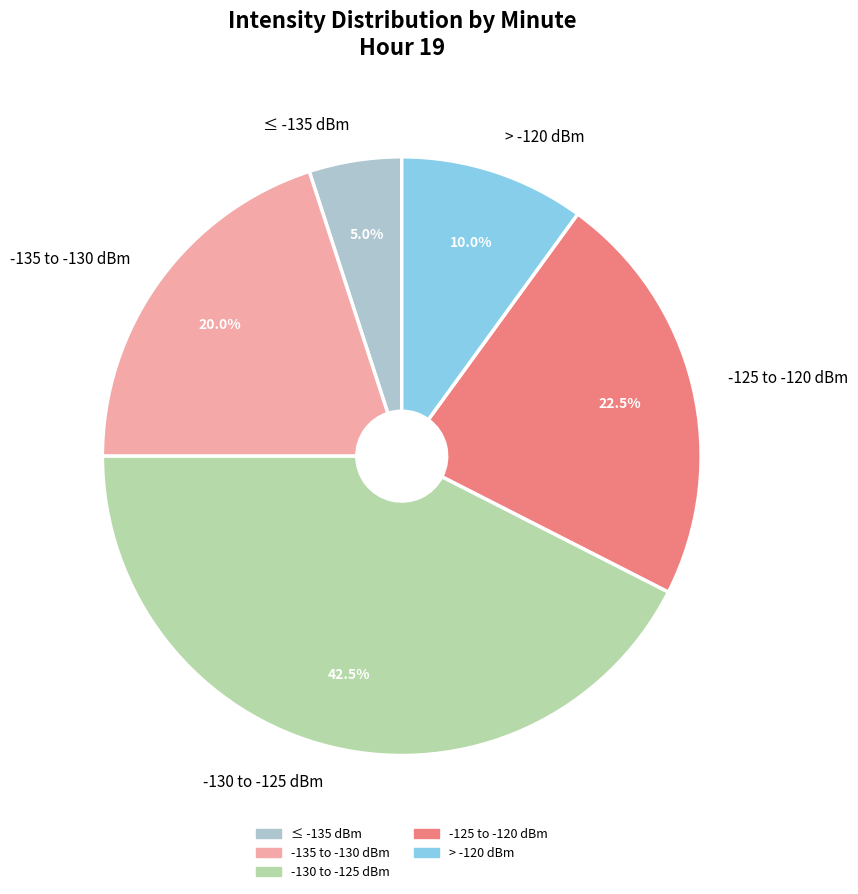

Combined, do ≤ -135 dBm and -135 to -130 dBm account for over 50%?

No